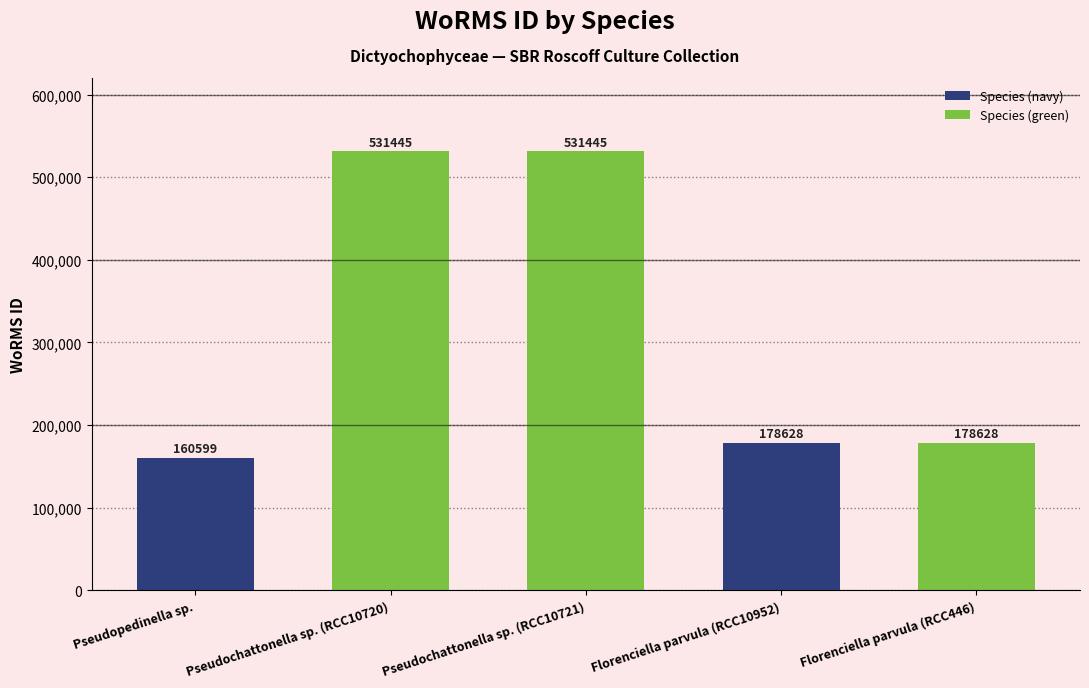

What is the difference between the second highest and minimum values?

370846